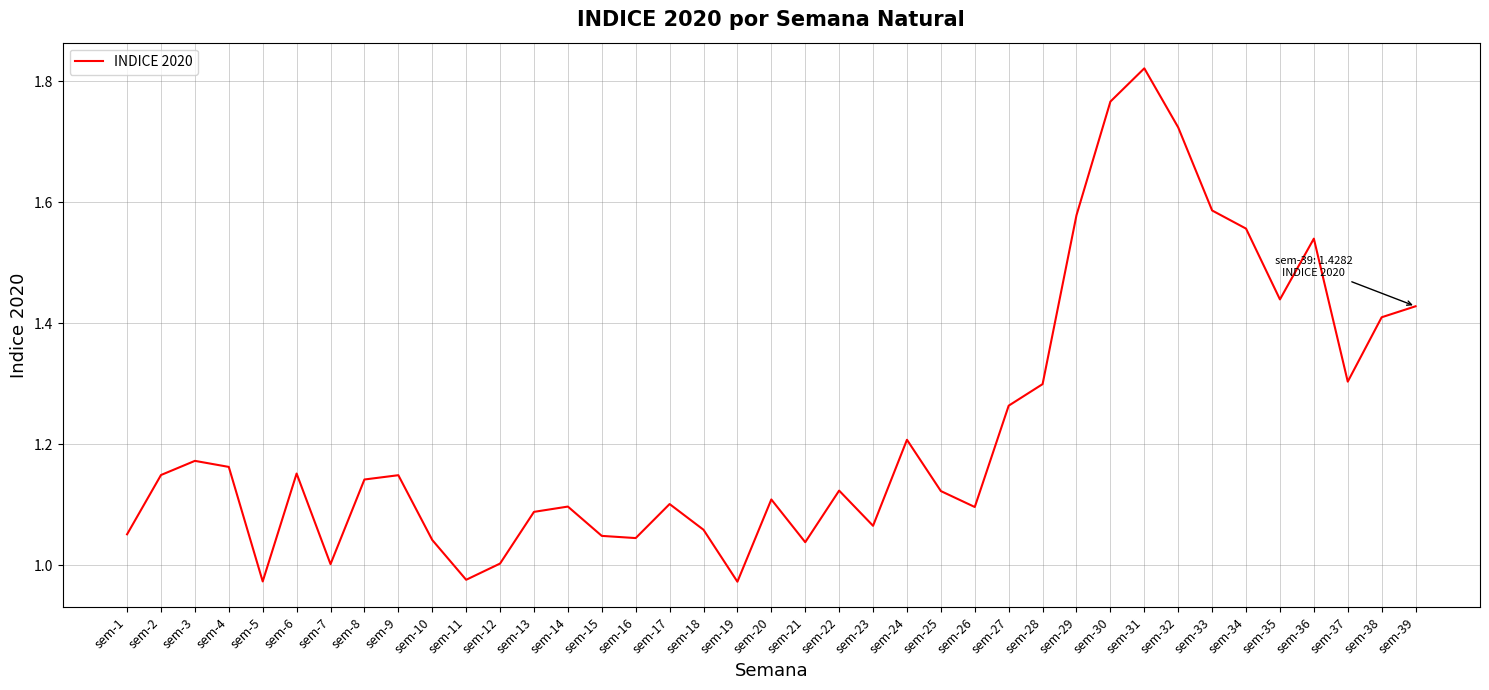

How many interior local peaks (higher than both neighbors) does the data have?

10